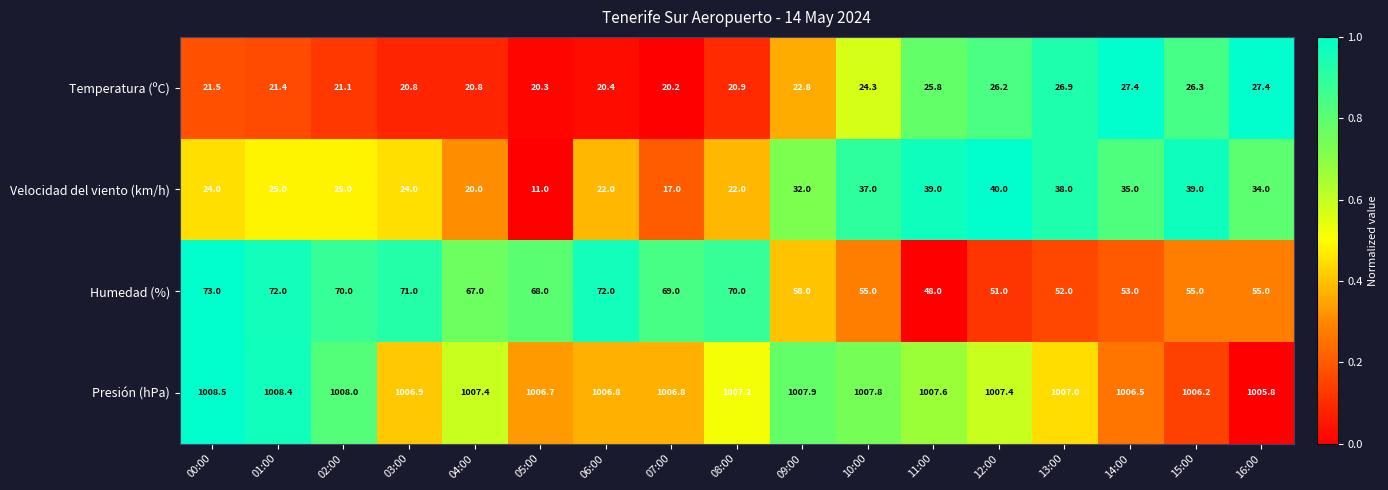

The Temperatura (ºC) series shows 8.9 at 02:00. True or false?

False